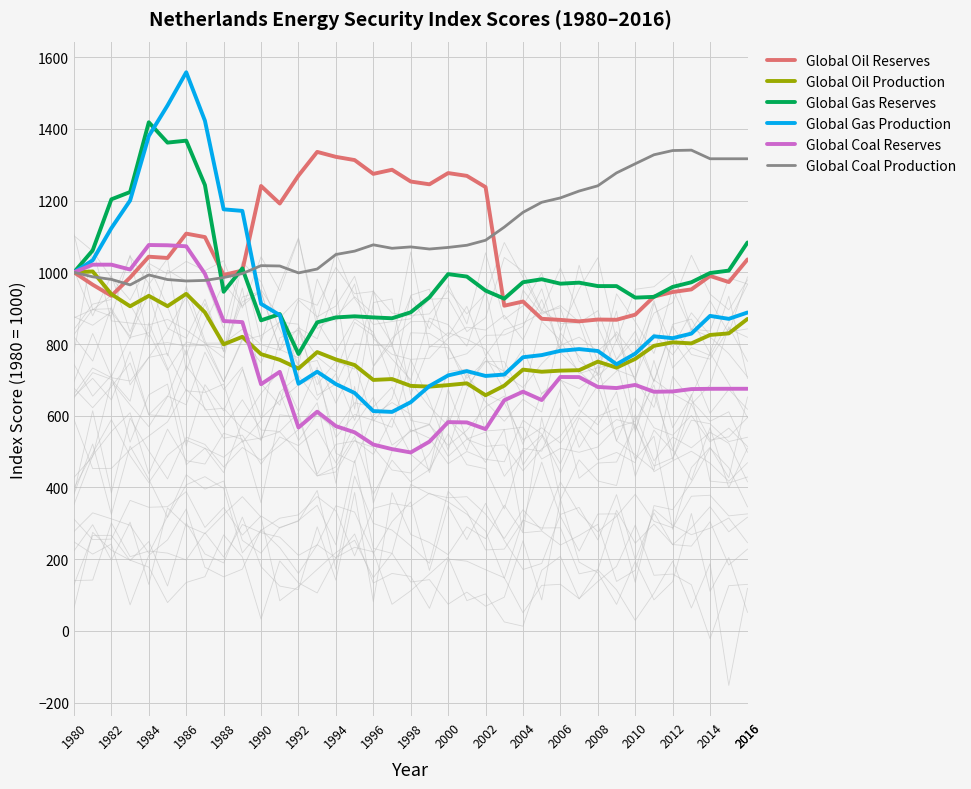

Which series has the largest total across all categories?

Global Coal Production